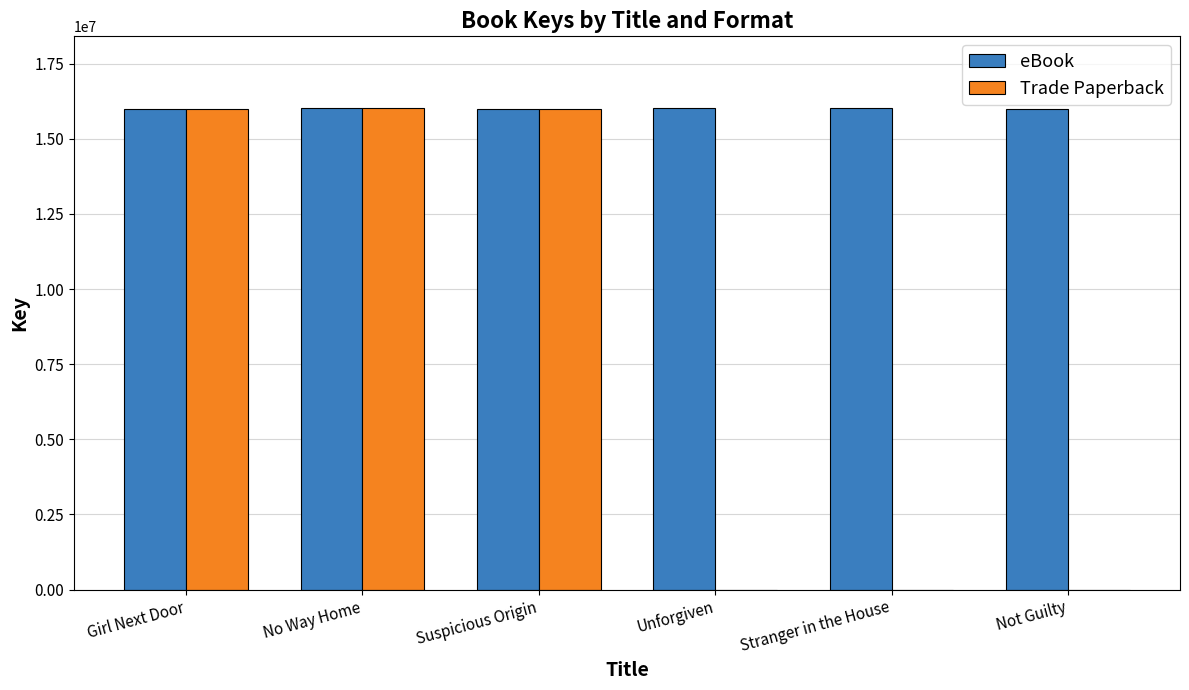

What is the sum of all eBook values?

96070090